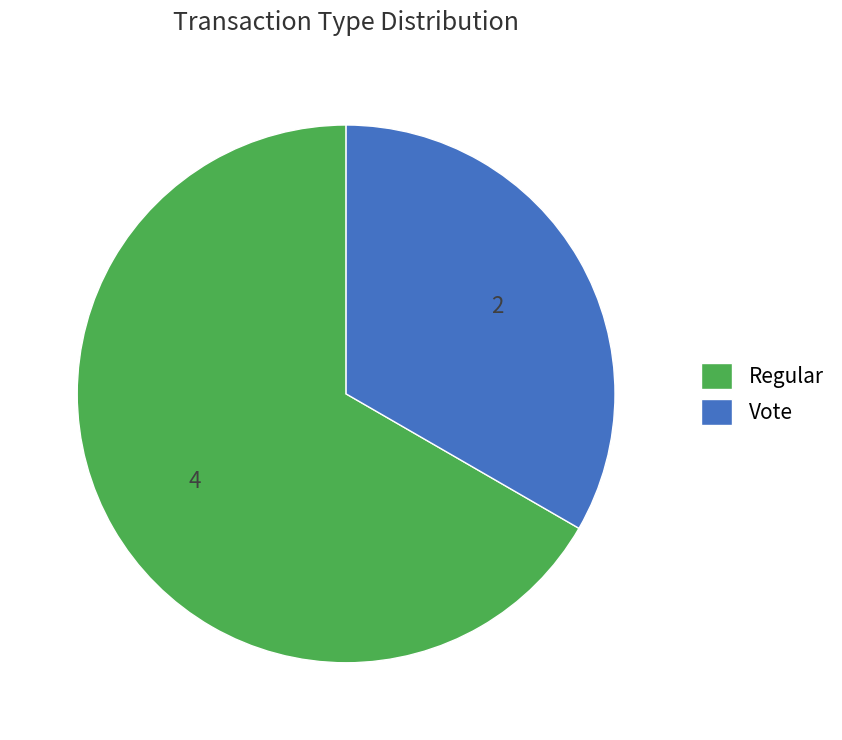

Which category has the biggest portion of the pie?

Regular